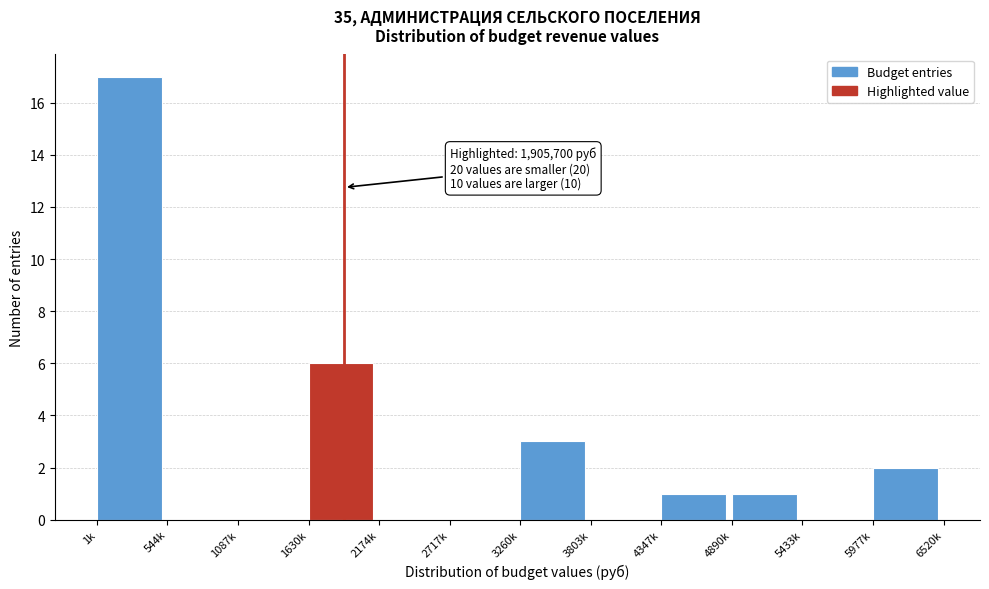

Reading left to right, extract all data points from this chart.

1k=17	544k=0	1087k=0	1630k=6	2174k=0	2717k=0	3260k=3	3803k=0	4347k=1	4890k=1	5433k=0	5977k=2